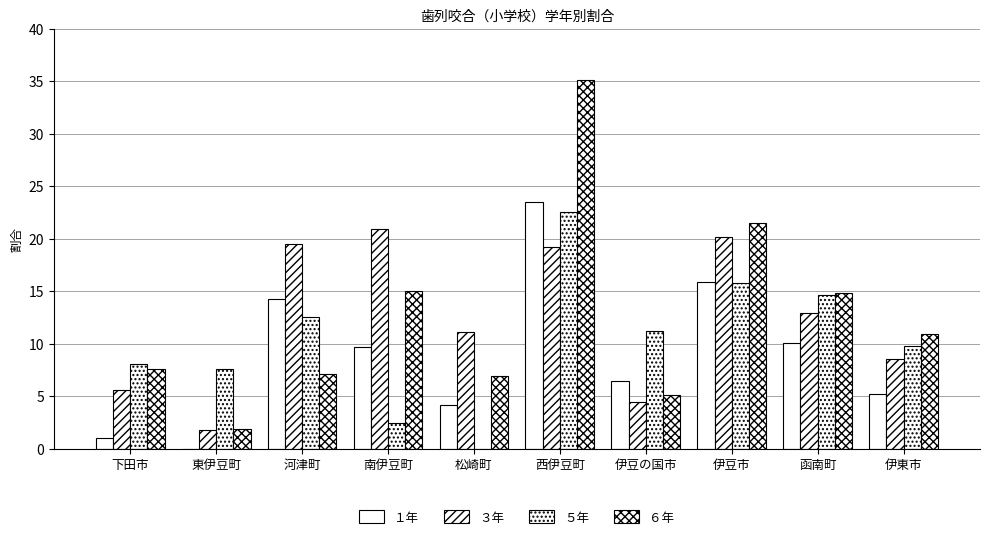

What is the difference between the maximum and minimum values in the ６年 series?

33.2